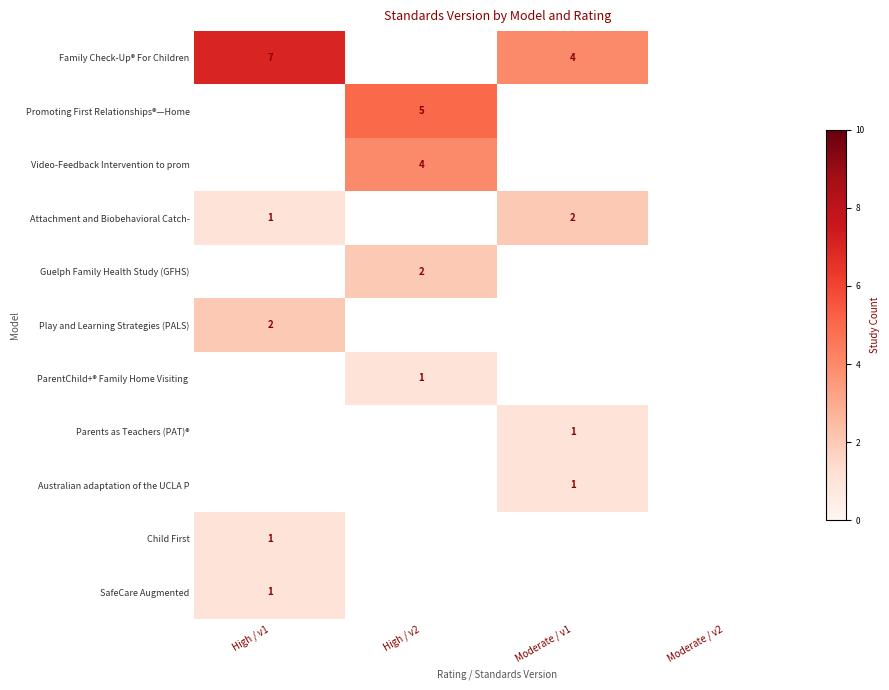

Is it true that Guelph Family Health Study (GFHS) equals 1 at High / v2?

False